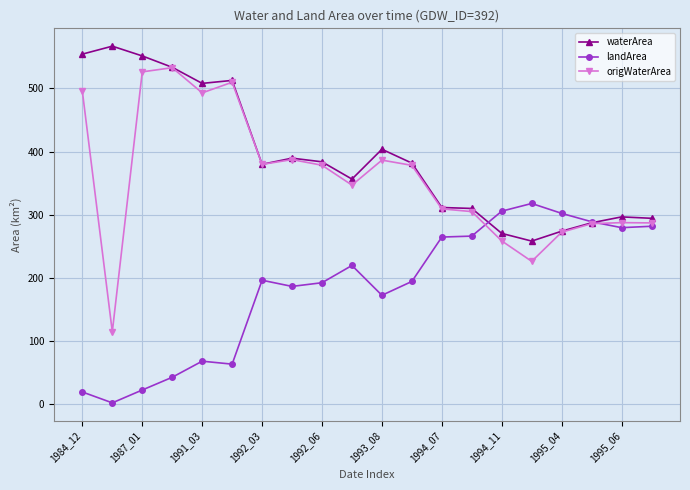

Which series has the largest total across all categories?

waterArea